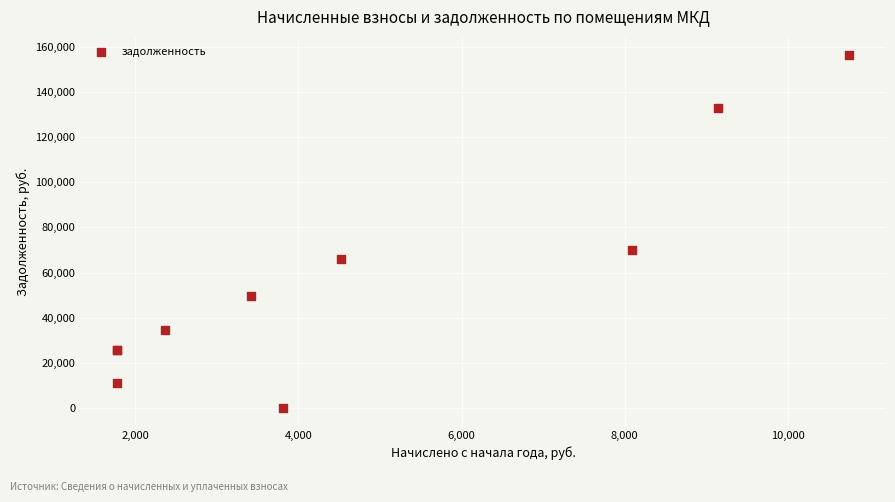

What Y value in the scatter plot is closest to 78260?

70035.3